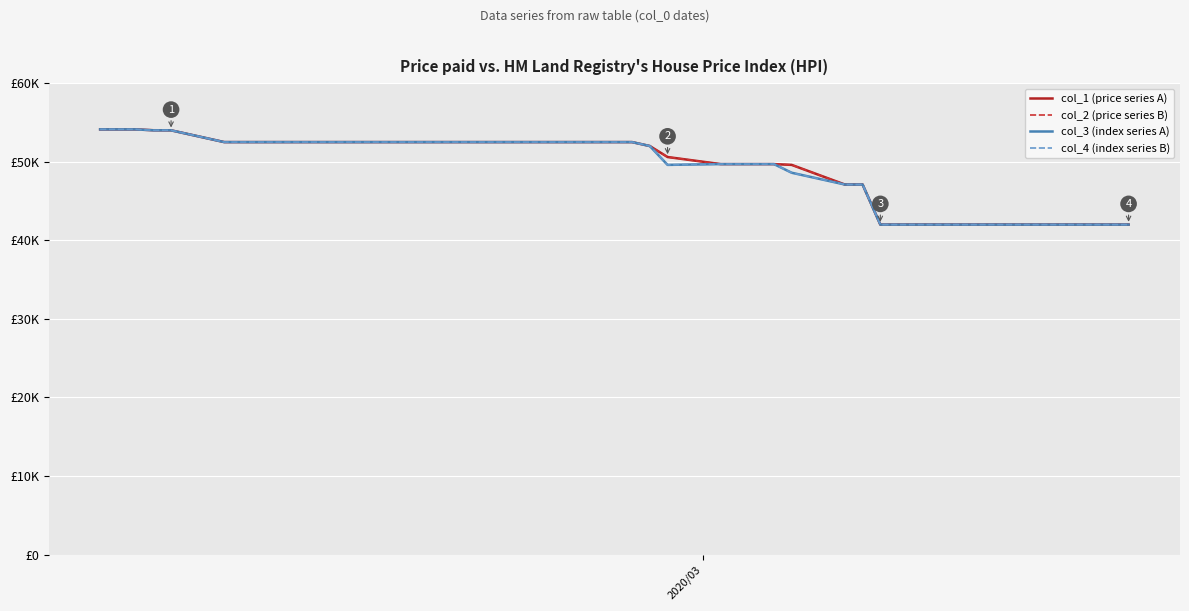

Does the chart have visible grid lines?

Yes